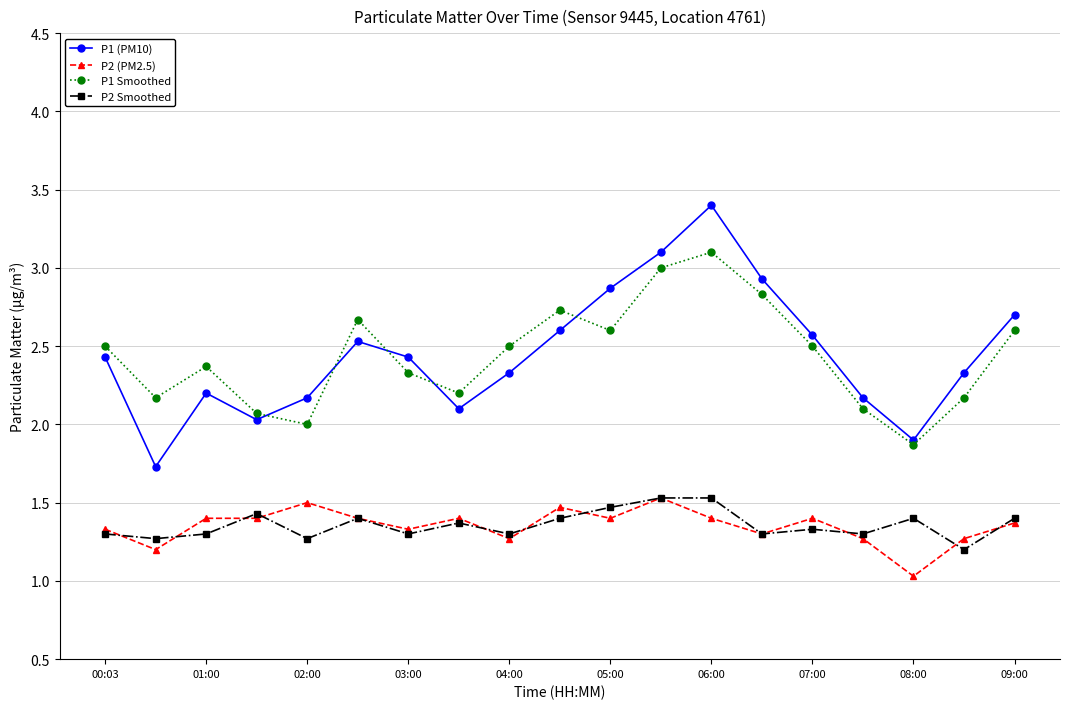

What is the value of the P2 (PM2.5) point at the 3rd from the left?

1.4